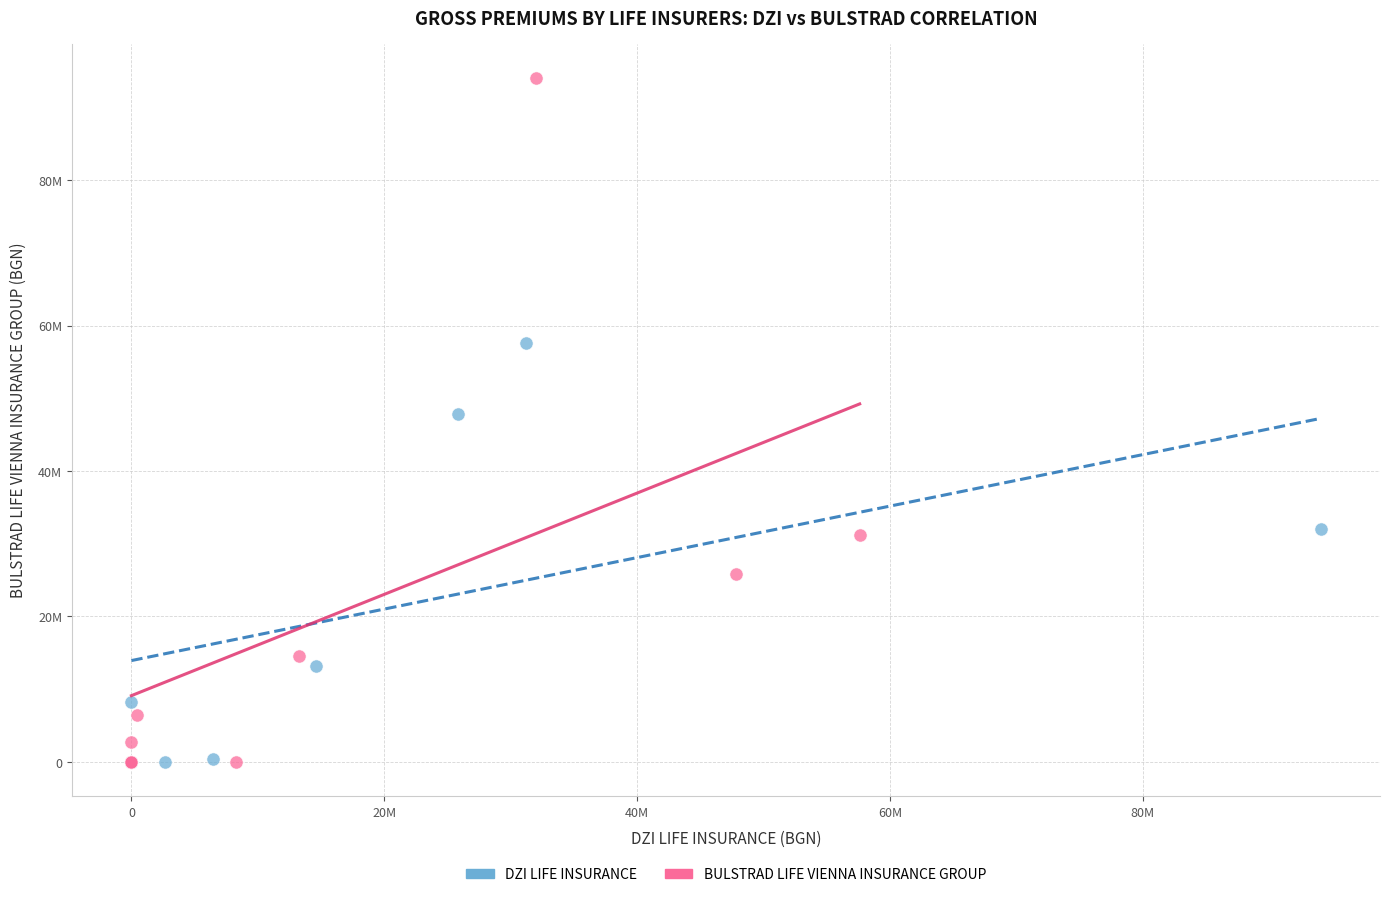

What are all the series names shown in the legend?

DZI LIFE INSURANCE, BULSTRAD LIFE VIENNA INSURANCE GROUP